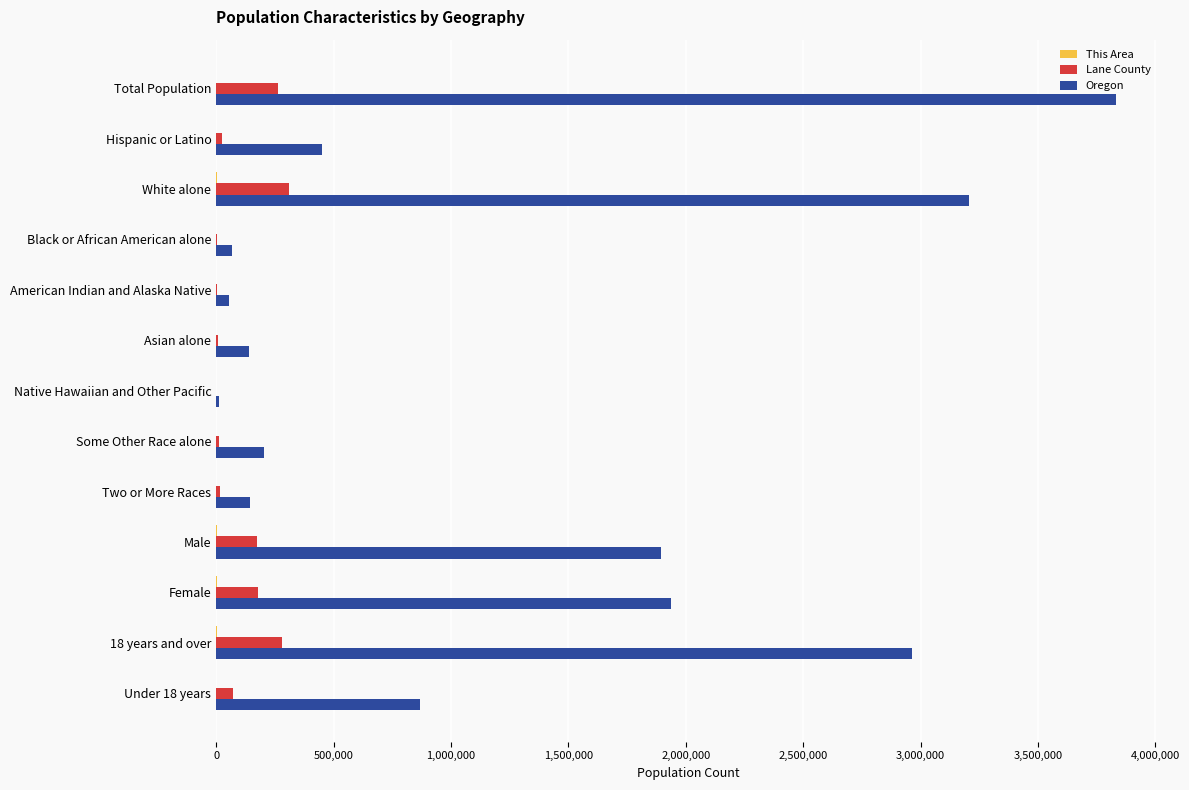

Which series changed the most between Total Population and American Indian and Alaska Native?

Oregon